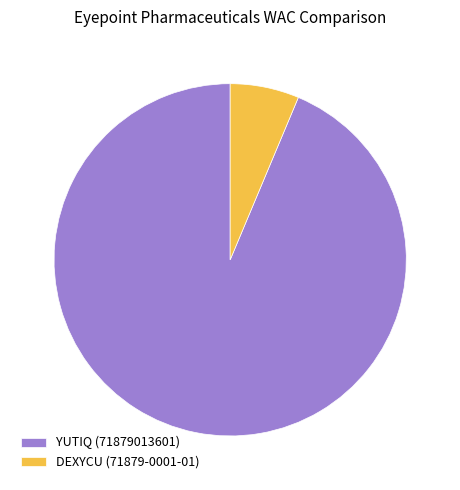

Which slice represents more than half of the pie?

YUTIQ (71879013601)